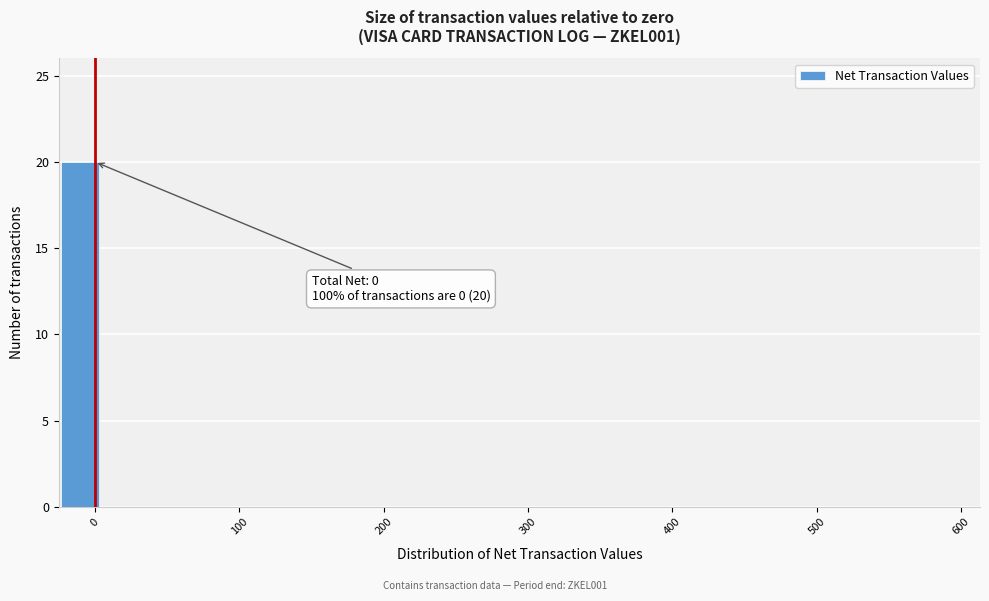

Around what value on the x-axis is the tallest bar? Give the approximate position of its centre, as read against the axis.

-10